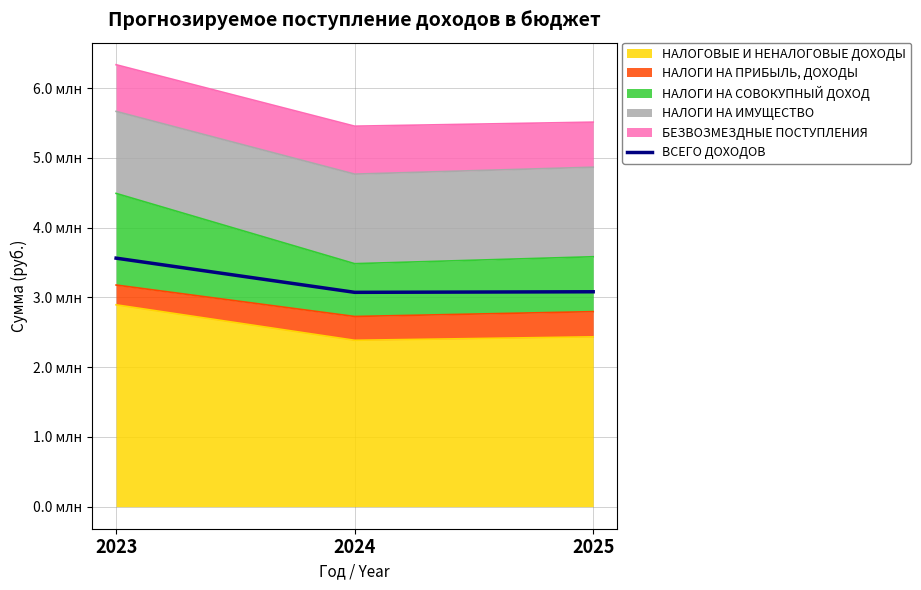

What is the average value?

3239423.9